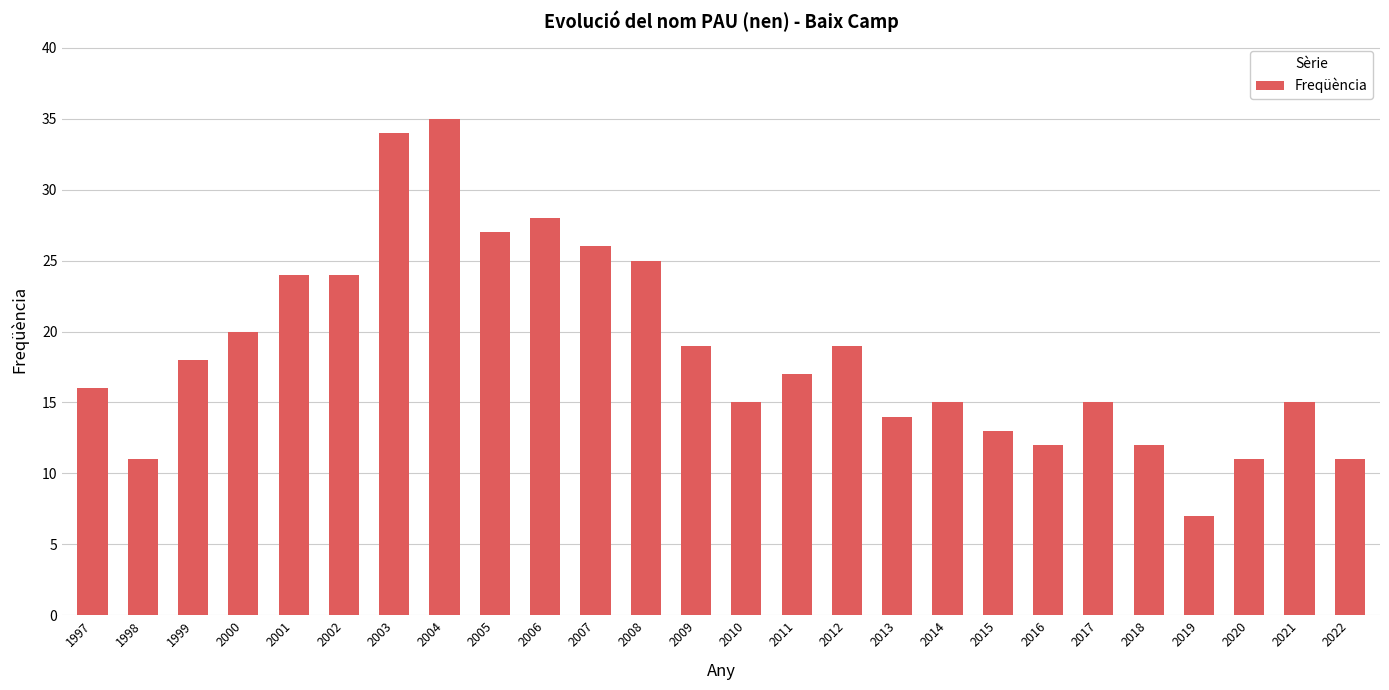

Reading left to right, transcribe all the data shown in this chart.

16	11	18	20	24	24	34	35	27	28	26	25	19	15	17	19	14	15	13	12	15	12	7	11	15	11